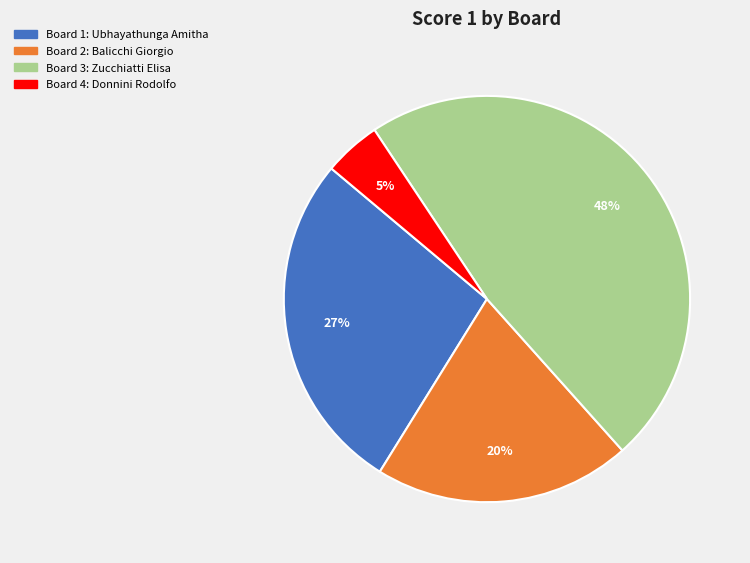

Count the number of slices in the pie.

4